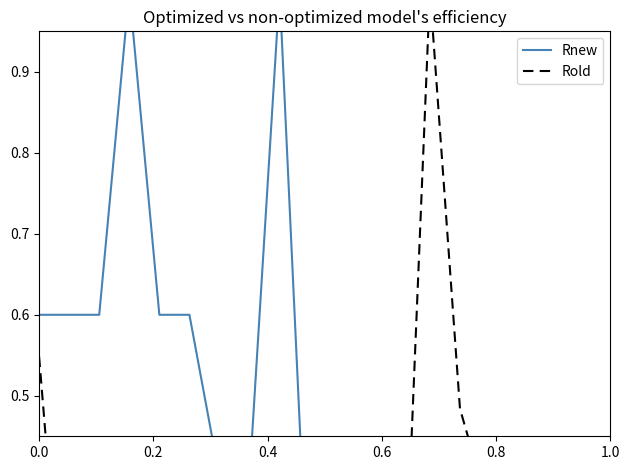

What are all the series names shown in the legend?

Rnew, Rold